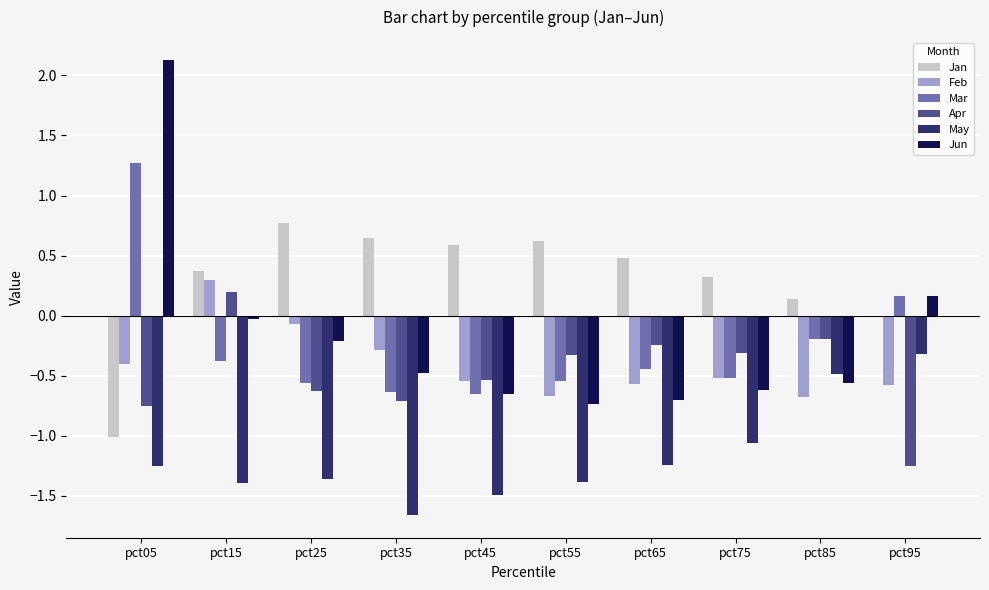

What are all the series names shown in the legend?

Jan, Feb, Mar, Apr, May, Jun